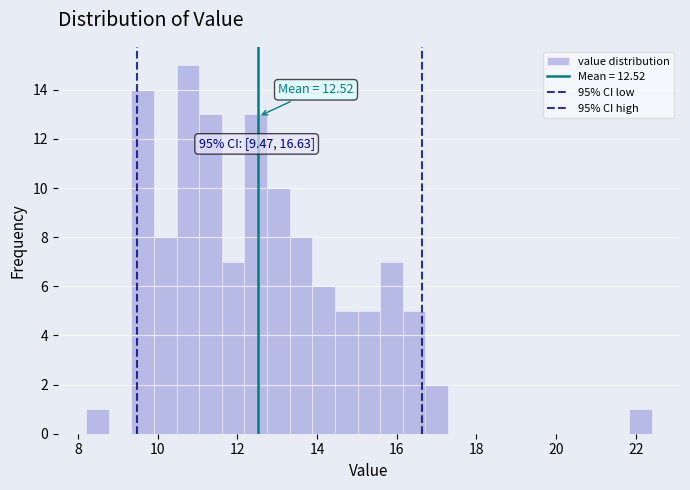

Around what value on the x-axis is the tallest bar? Give the approximate position of its centre, as read against the axis.

10.8